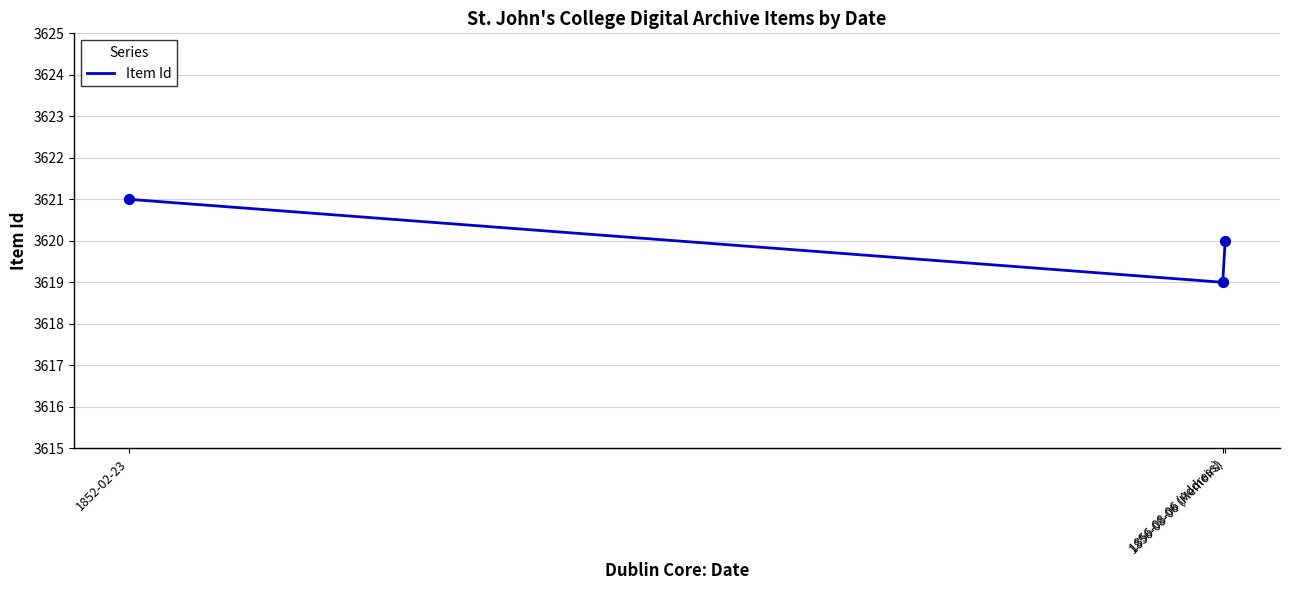

Approximately how many times larger is the value at 1852-02-23 compared to 1856-08-06 (Address)?

1.0